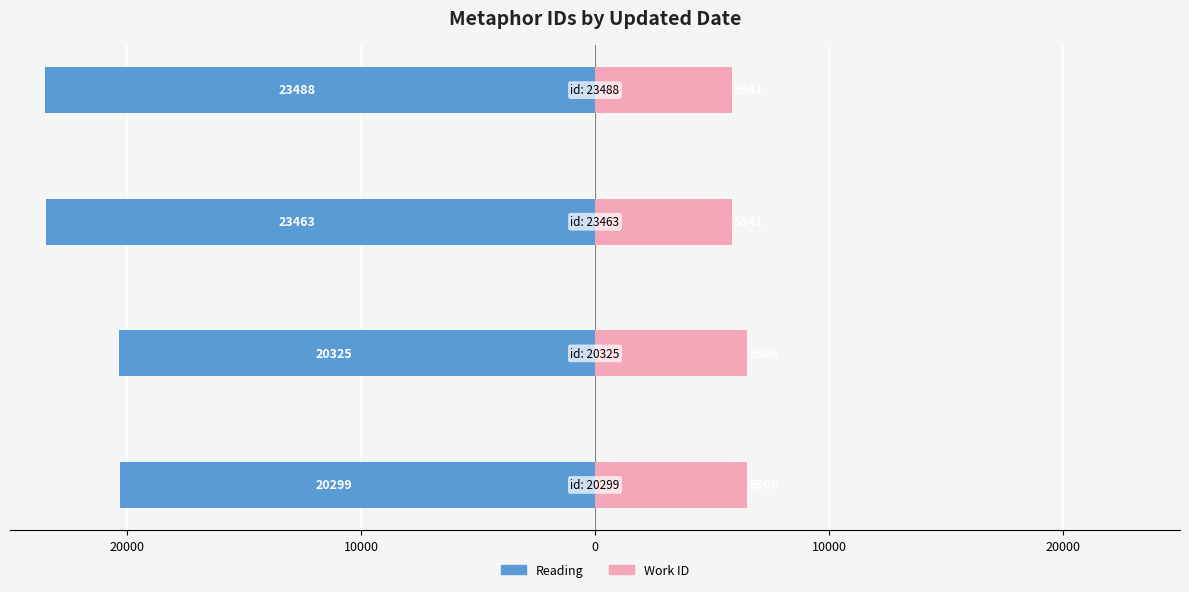

Reading left to right, transcribe all the data shown in this chart.

Reading: 20000=-20299	10000=-20325	0=-23463	10000=-23488
Work ID: 20000=6506	10000=6506	0=5841	10000=5841